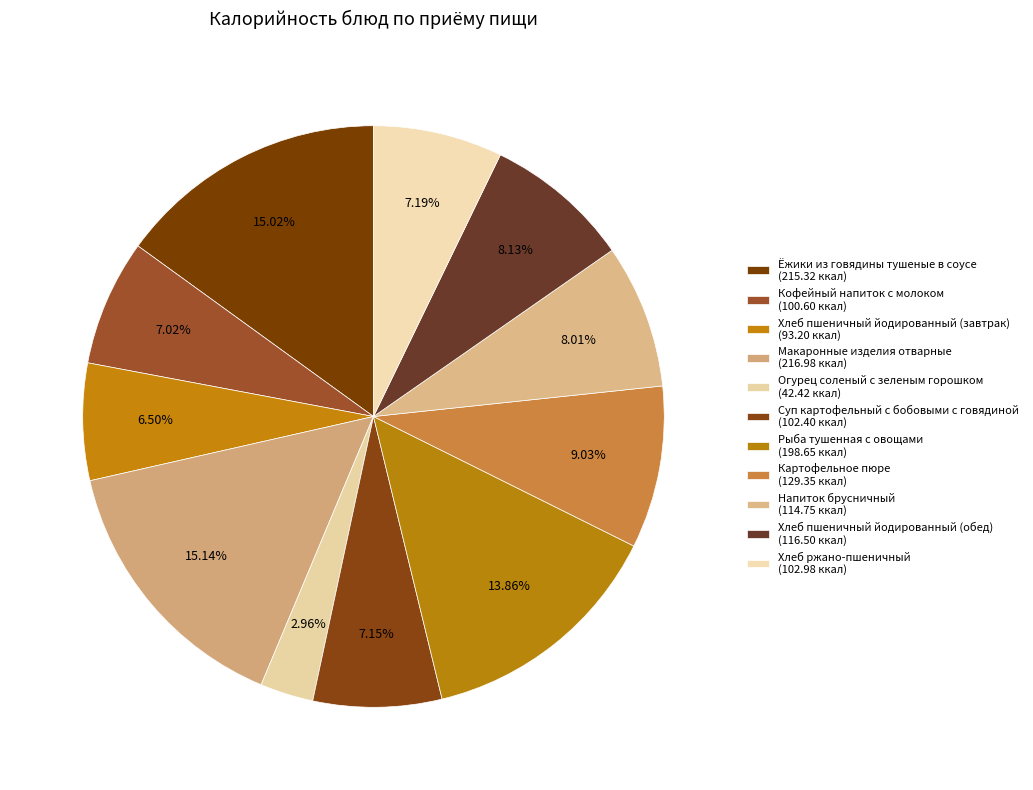

Is it true that Рыба тушенная с овощами is 14% of the pie?

True